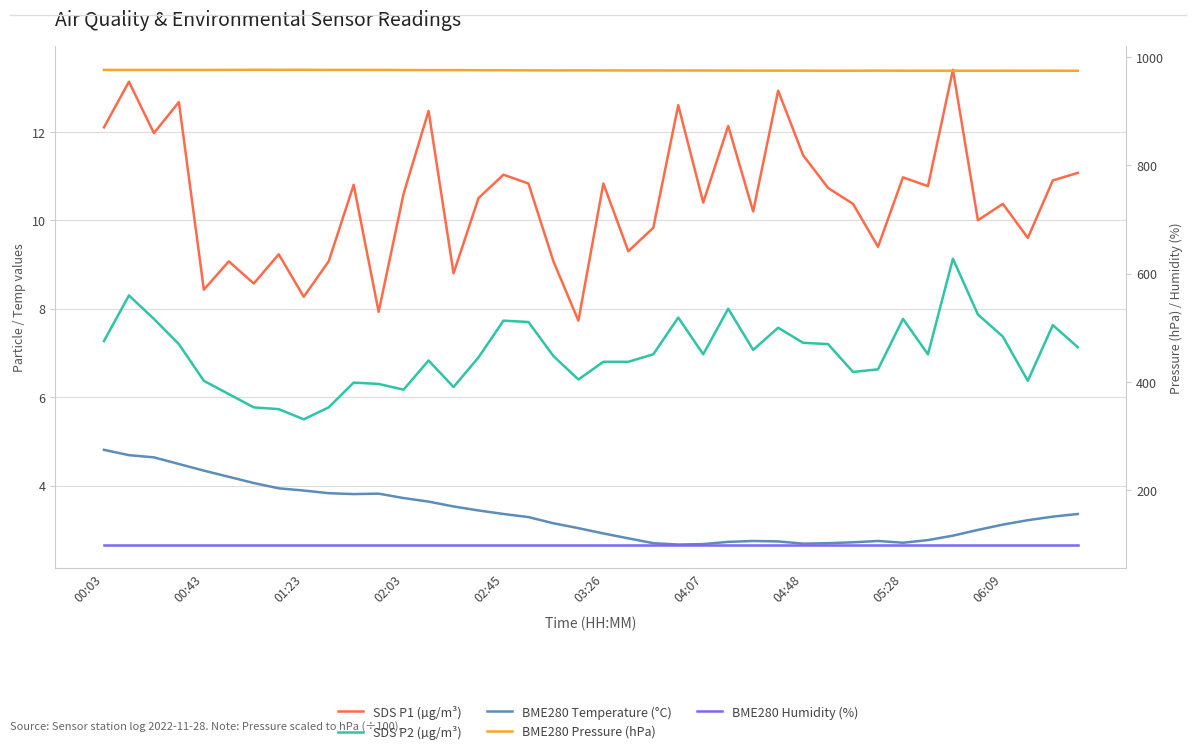

What is the total value across all series at 00:43?

1094.9